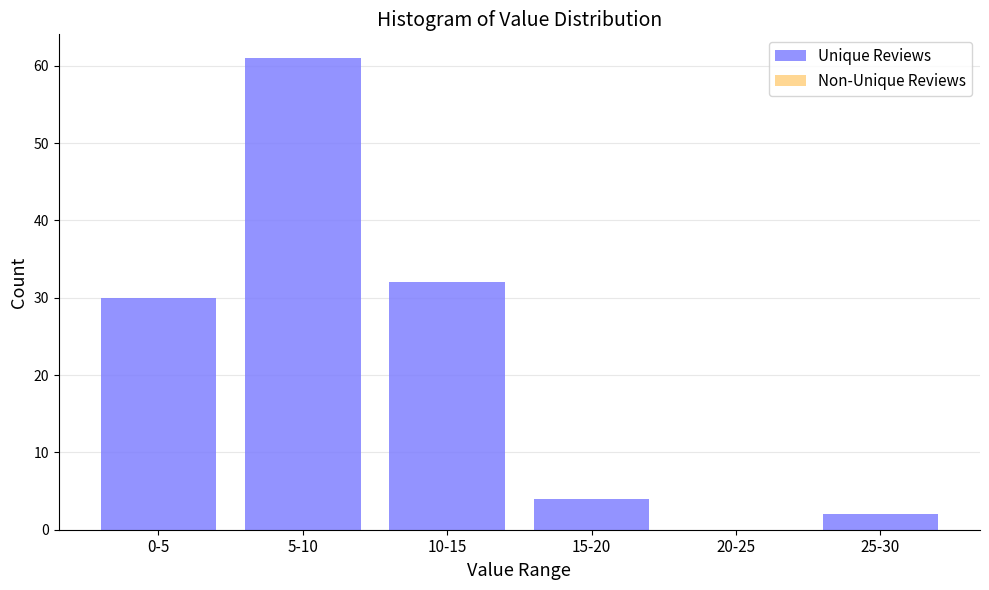

Reading left to right, extract all data points from this chart.

0-5=30	5-10=61	10-15=32	15-20=4	20-25=0	25-30=2